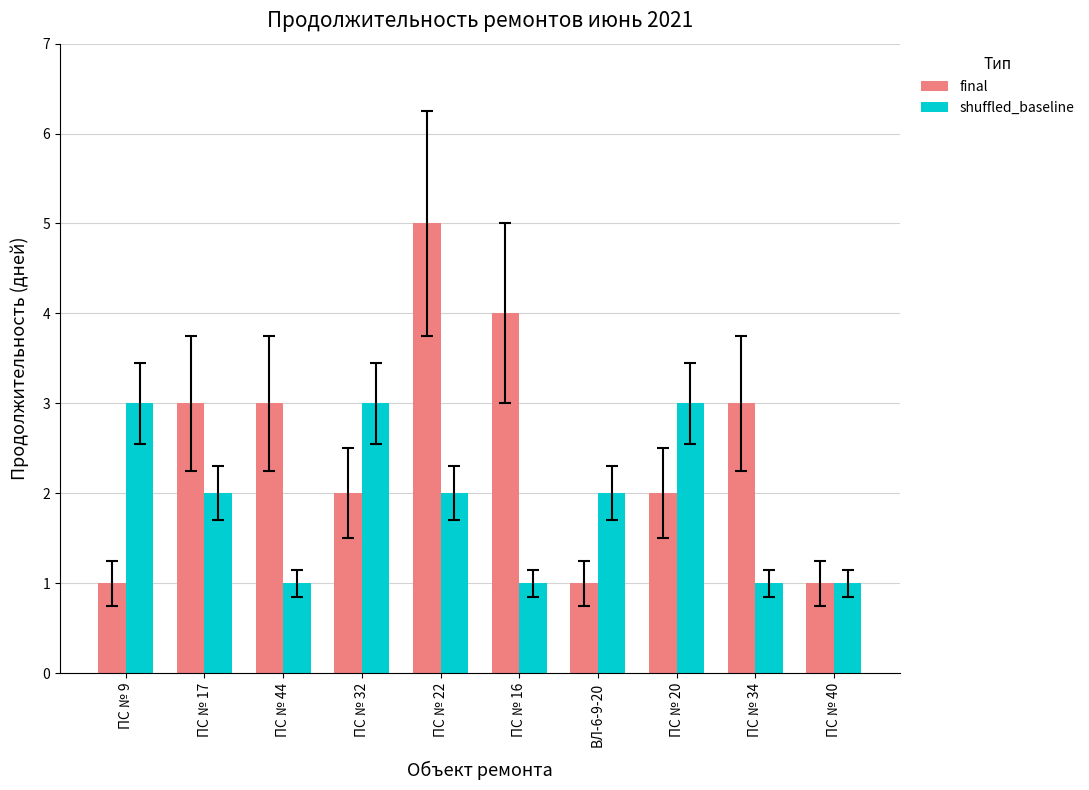

How many bars are there in total?

20